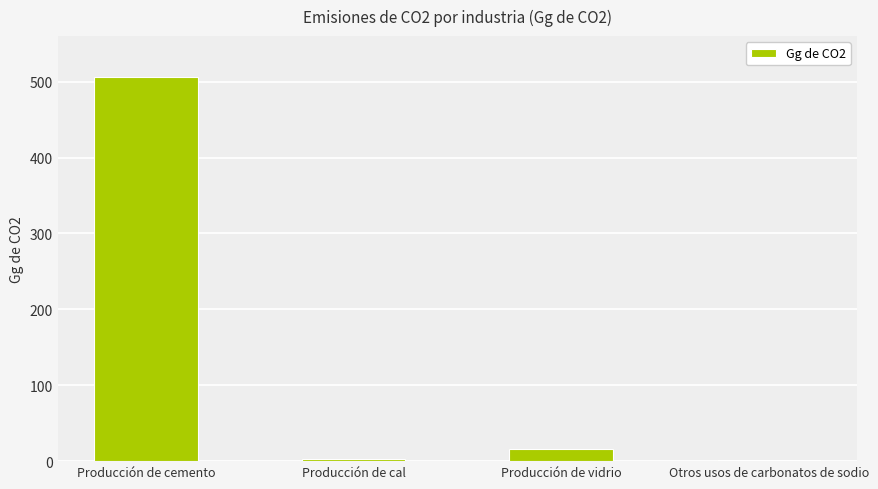

Which label corresponds to the largest value in the chart?

Producción de cemento